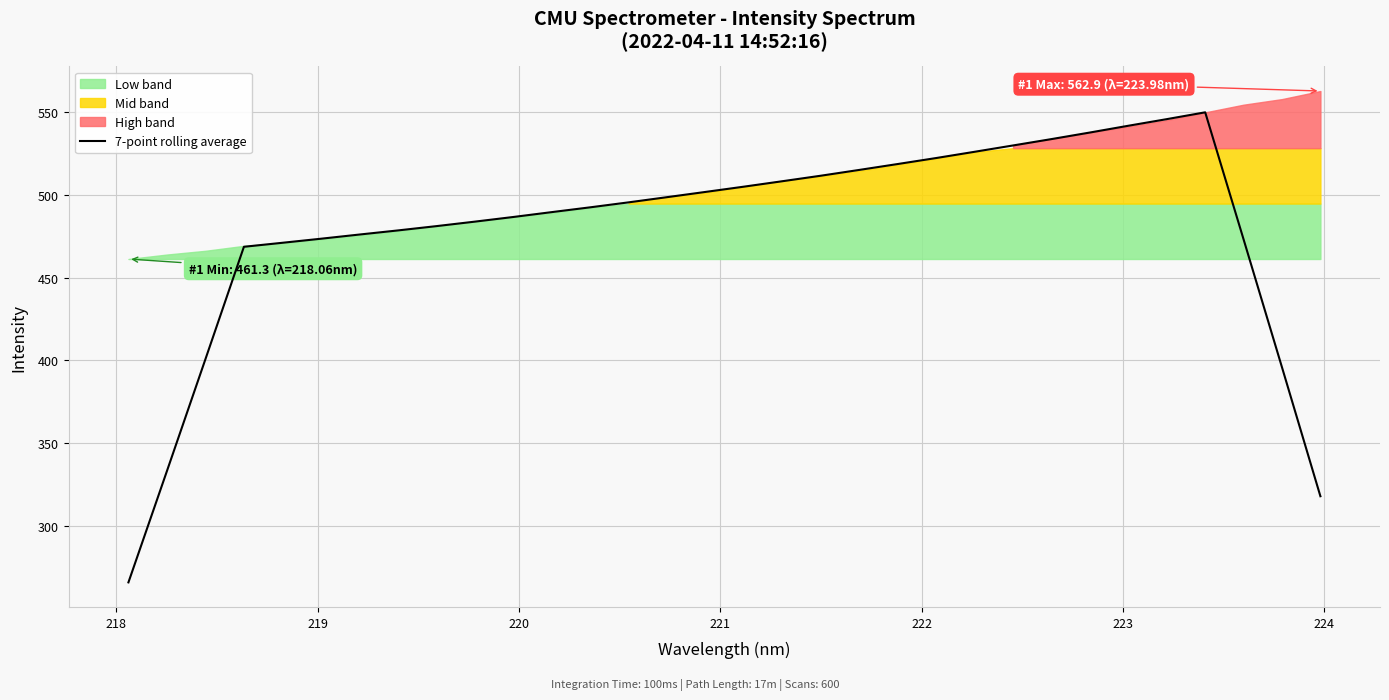

True or false: the data has more than 2 interior local peaks.

False